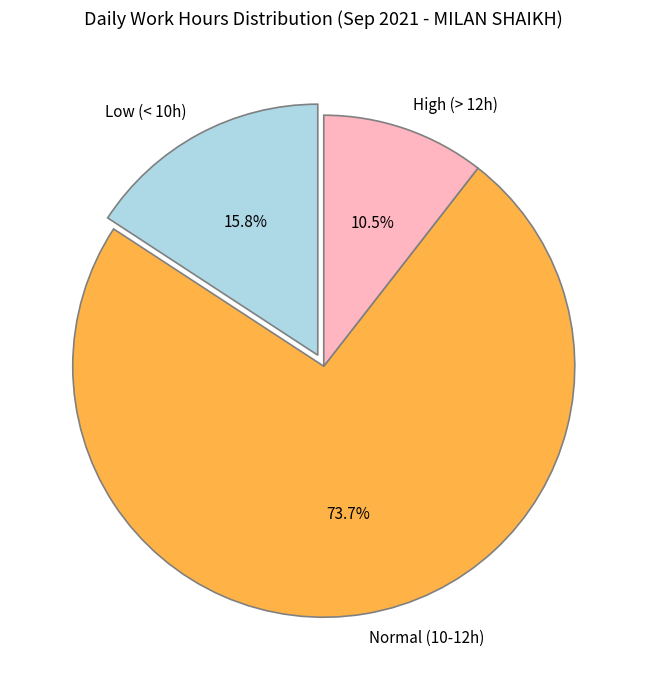

Combined, what portion of the pie is Normal (10-12h) and High (> 12h)?

84.2%